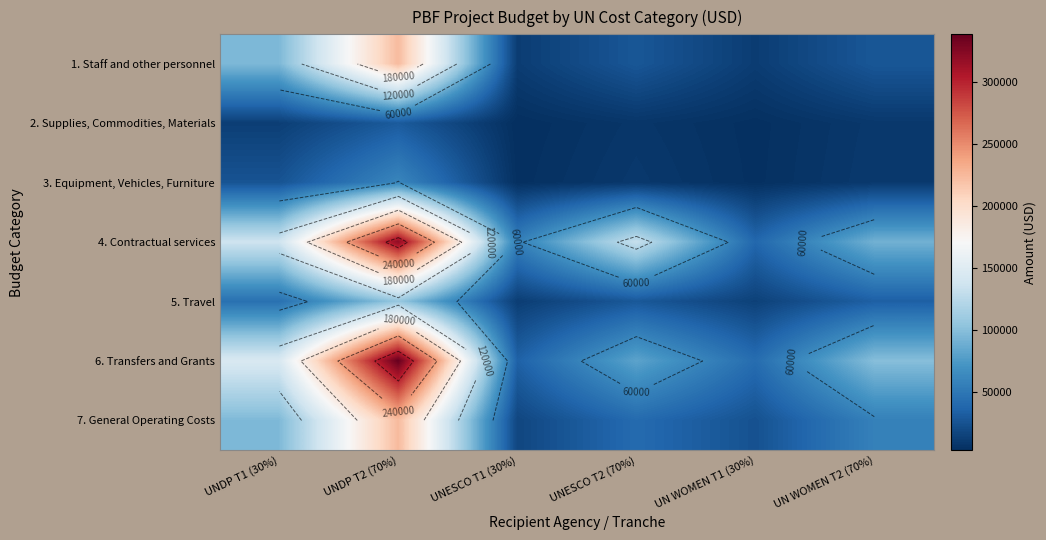

Which label corresponds to the largest value in the chart?

UNDP T2 (70%)